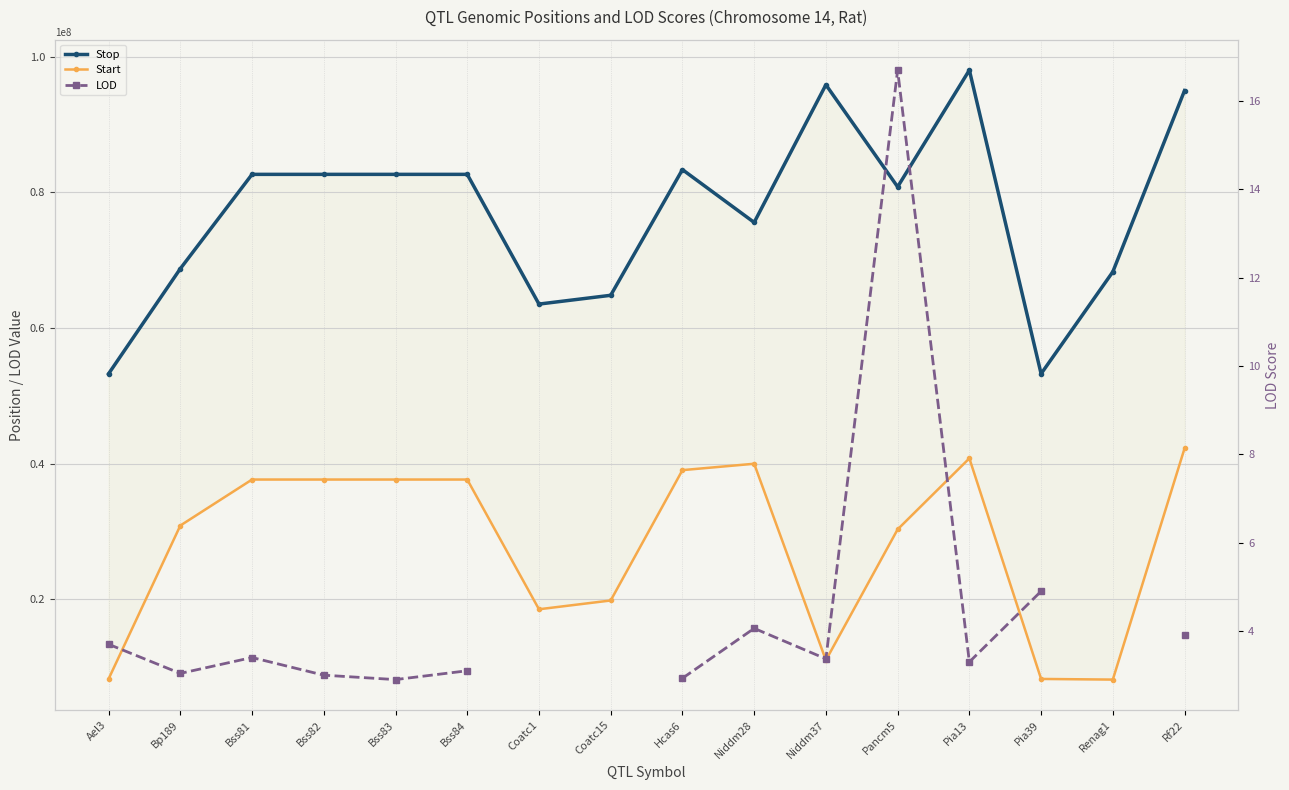

At Coatc1, list the series in order from largest to smallest.

Stop, Start, LOD